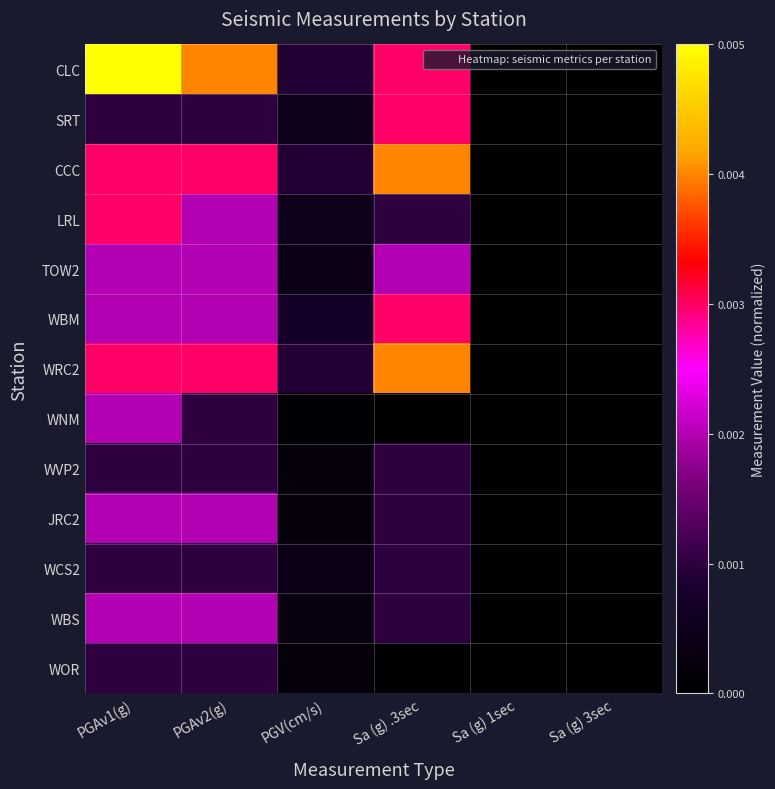

Which series has the largest total across all categories?

CLC